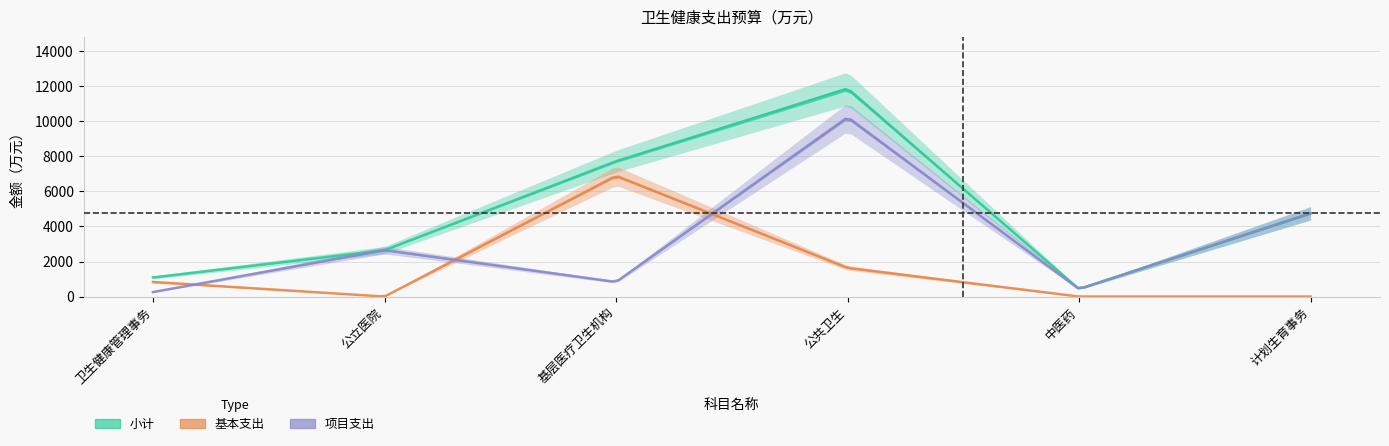

How many data points in 项目支出 are less than 2647?

3